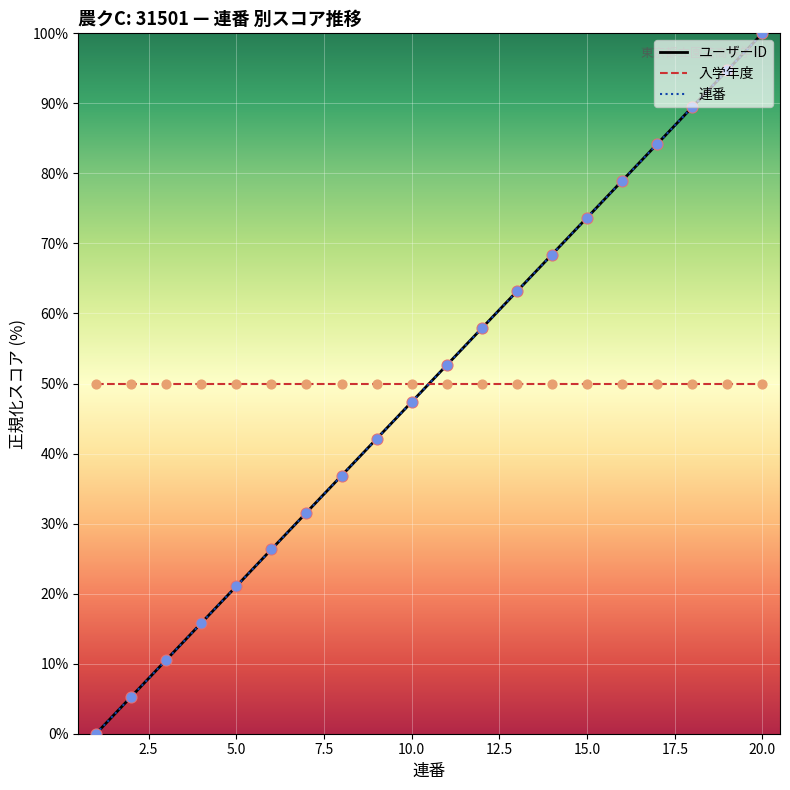

Does the chart have visible grid lines?

Yes